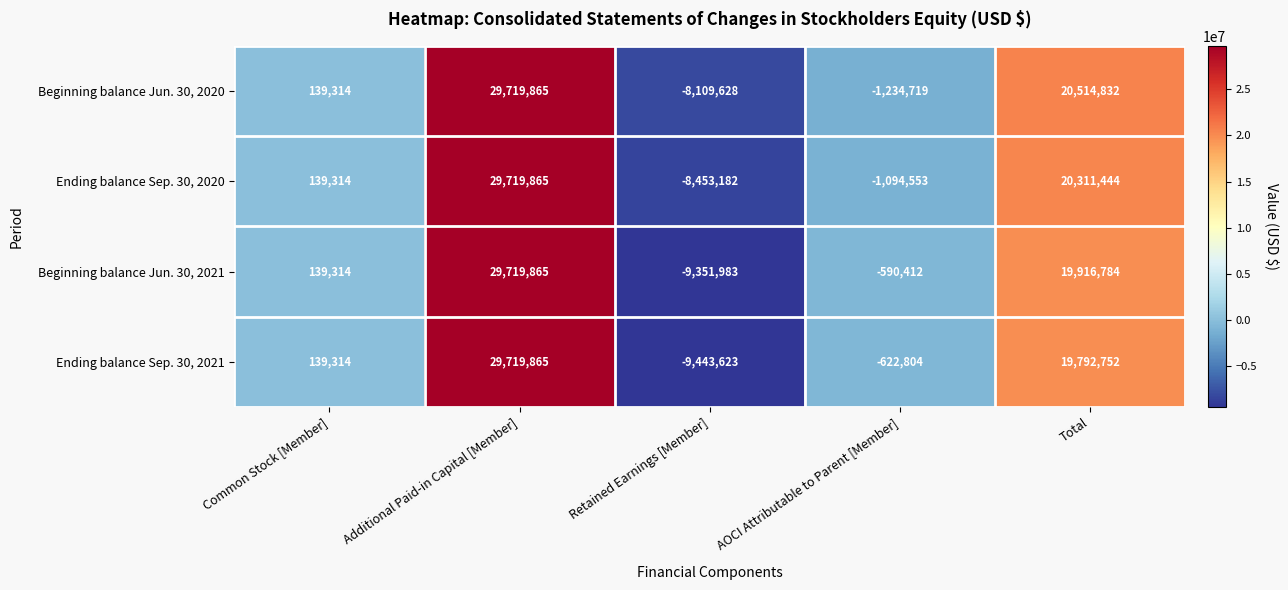

What is the greatest value displayed?

29719865